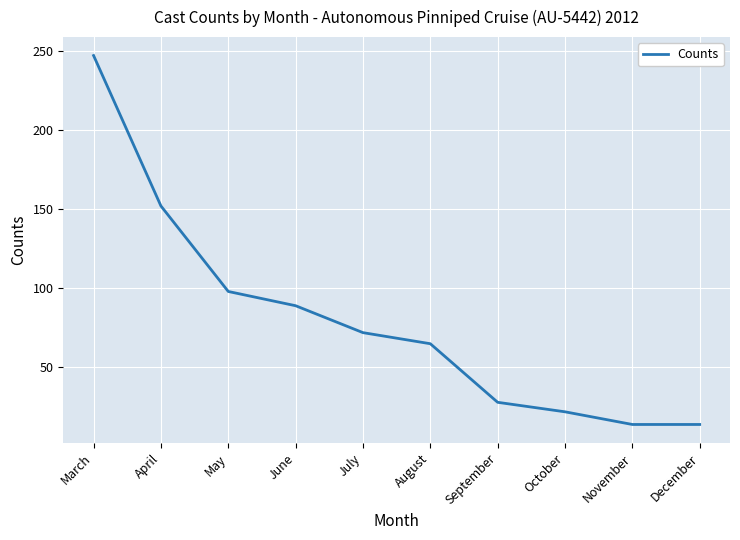

Which has a higher value, April or July?

April